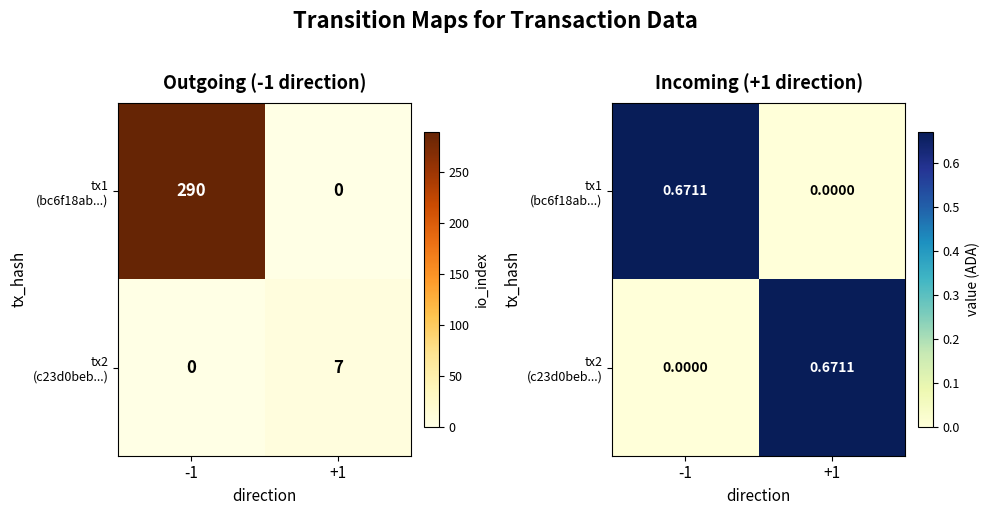

At +1, list the series in order from smallest to largest.

tx1 (bc6f18ab...), tx2 (c23d0beb...)